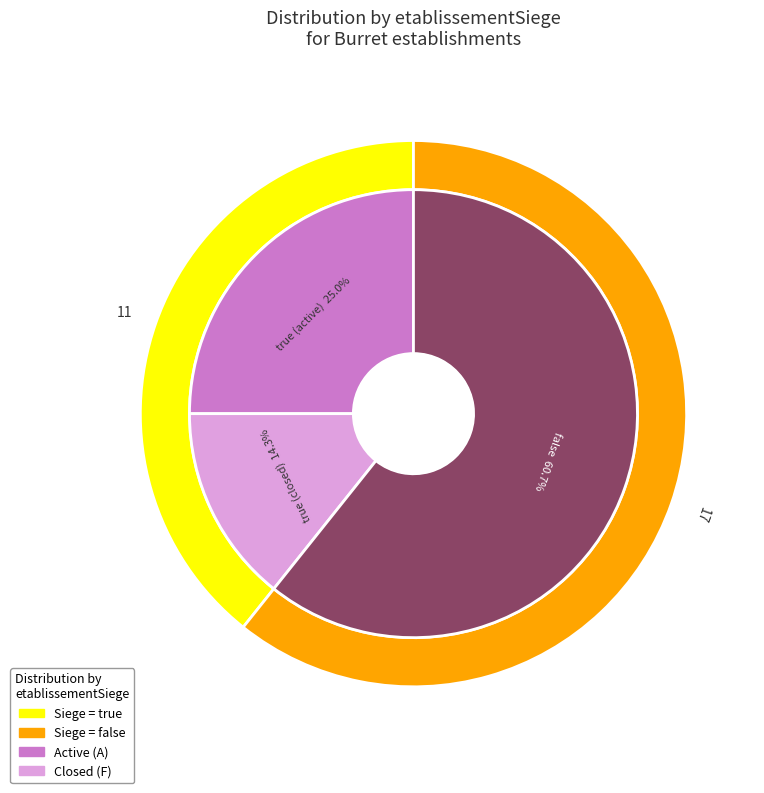

How many slices are in this pie chart?

2